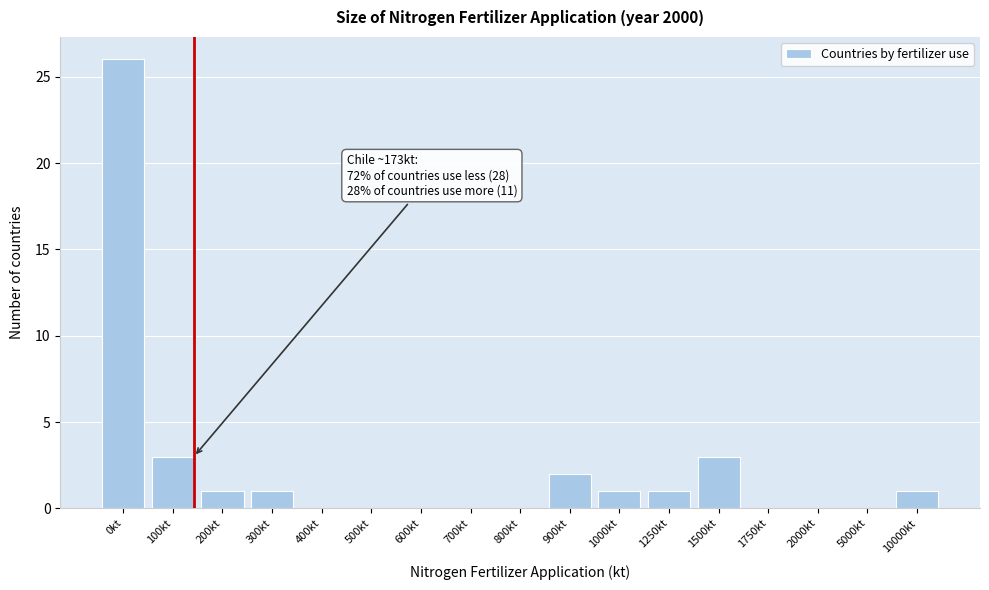

Reading left to right, what are all the values shown in this chart?

0kt=26	100kt=3	200kt=1	300kt=1	400kt=0	500kt=0	600kt=0	700kt=0	800kt=0	900kt=2	1000kt=1	1250kt=1	1500kt=3	1750kt=0	2000kt=0	5000kt=0	10000kt=1